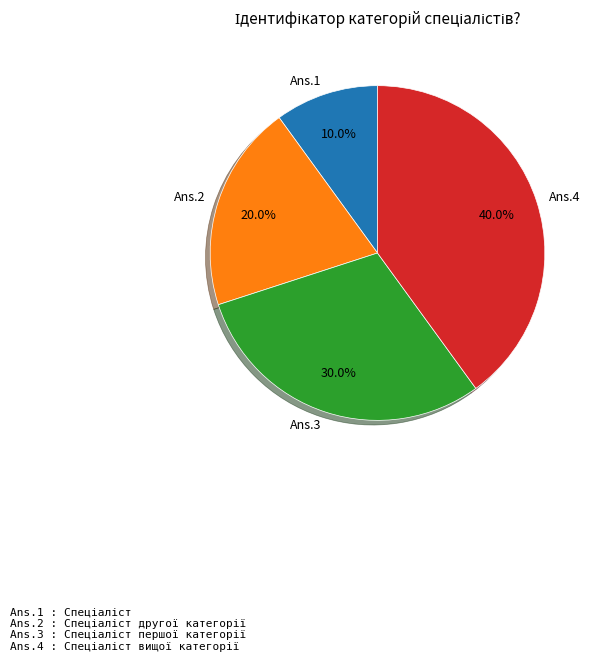

Rank the categories by value from highest to lowest.

Ans.4, Ans.3, Ans.2, Ans.1